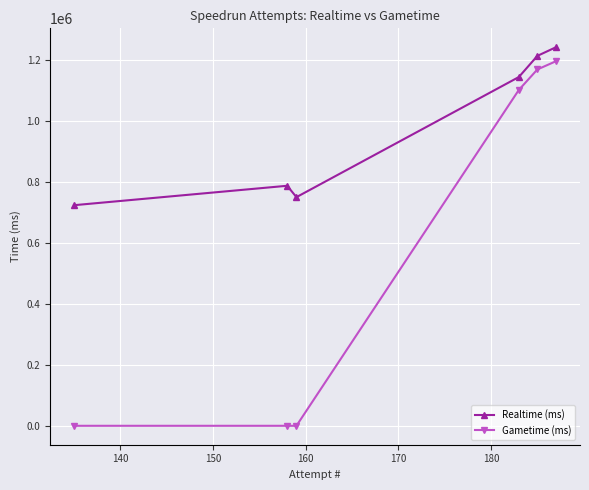

In Realtime (ms), how many points are lower than both neighbors (excluding endpoints)?

1